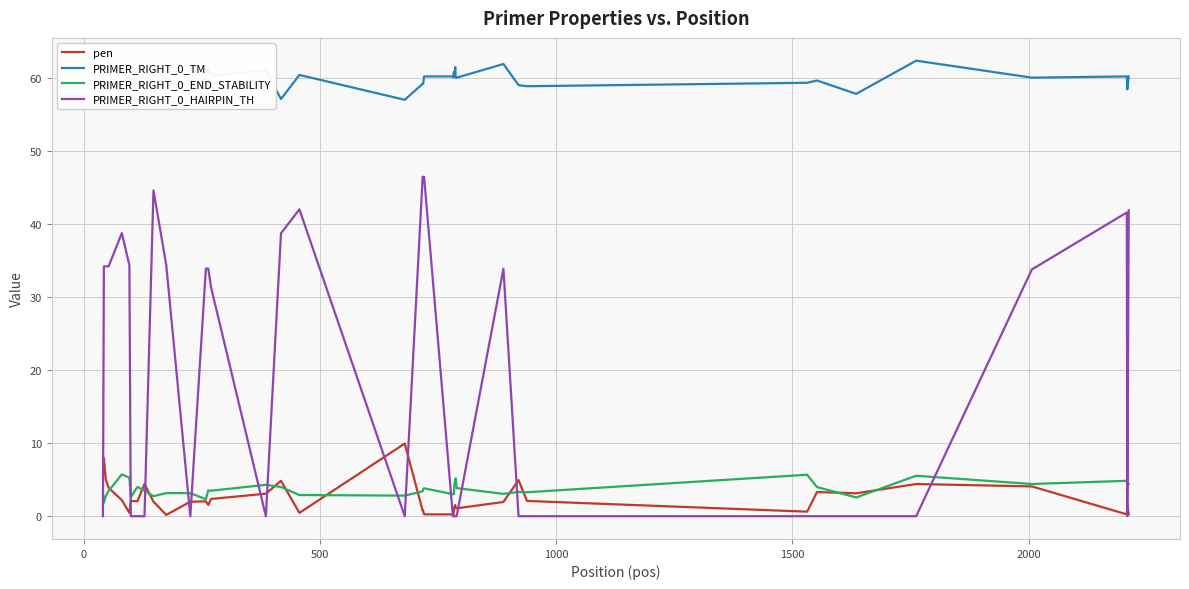

Rank the series by their maximum value, from highest to lowest.

PRIMER_RIGHT_0_TM, PRIMER_RIGHT_0_HAIRPIN_TH, pen, PRIMER_RIGHT_0_END_STABILITY